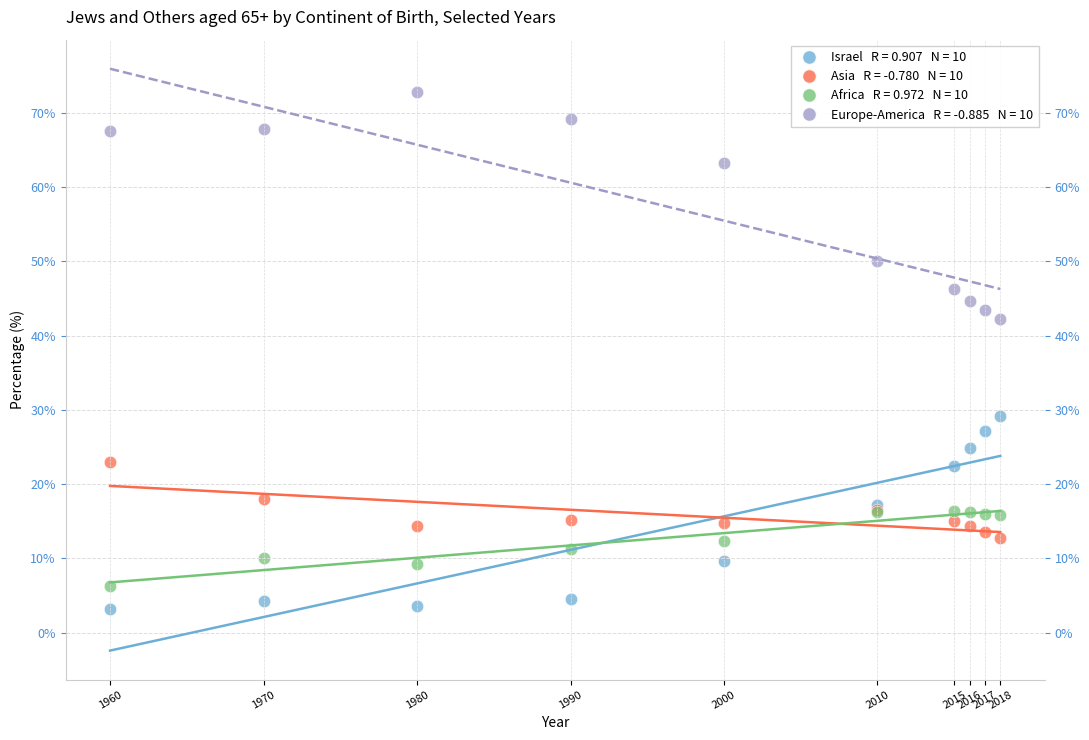

Across all series, what Y value is closest to 38?

42.2